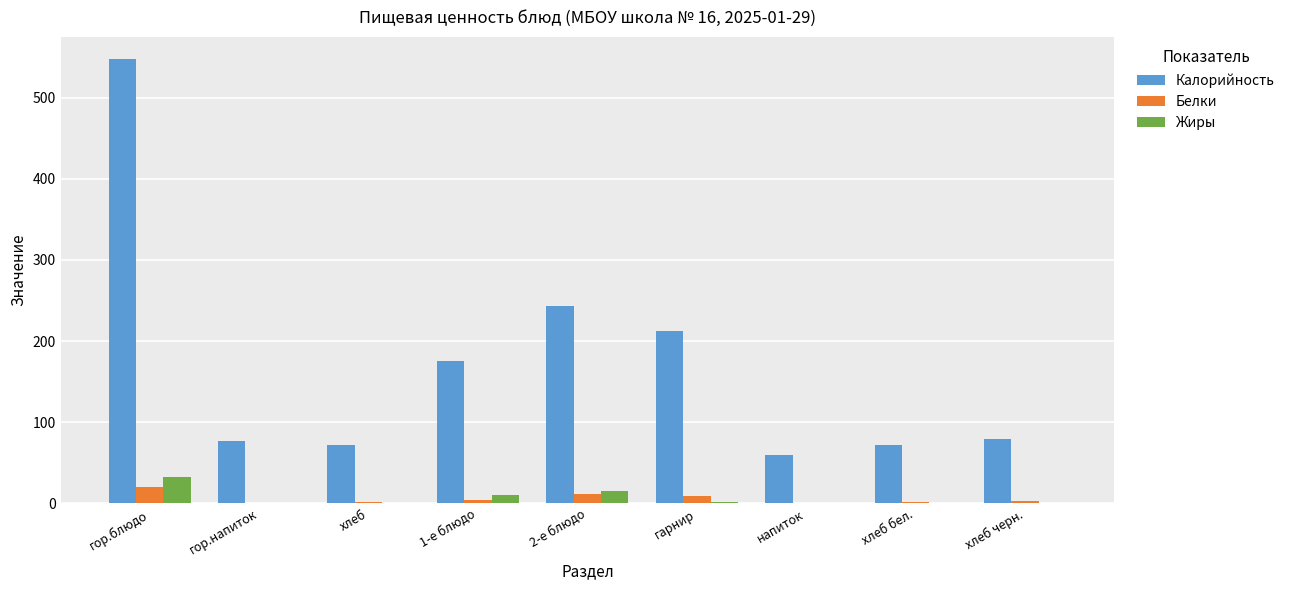

What is the sum of all Калорийность values?

1536.4